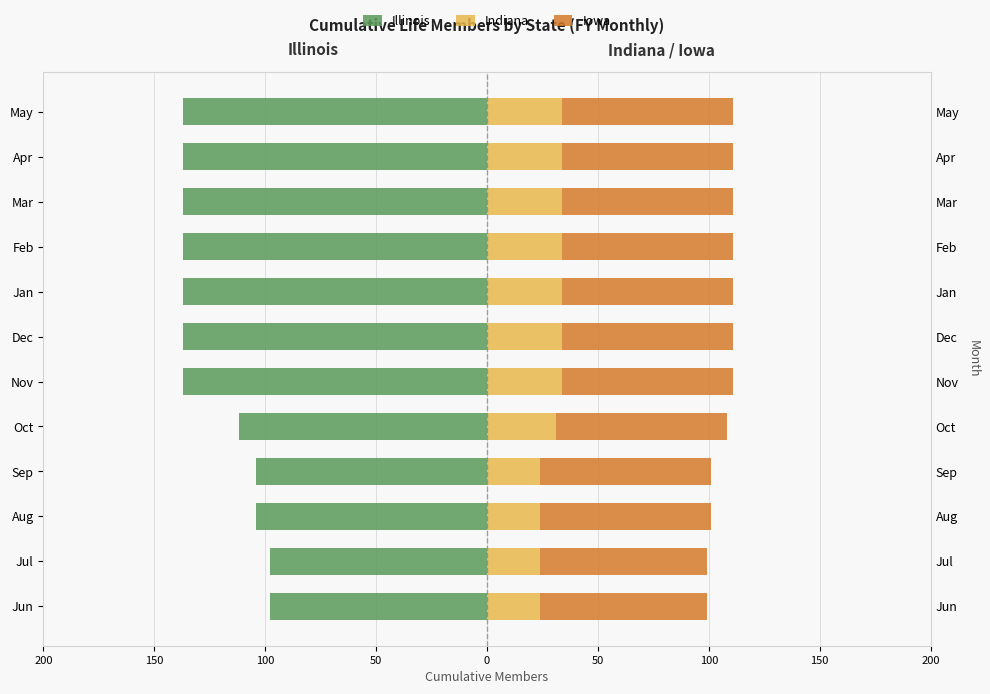

At how many categories does at least one series exceed 60?

12